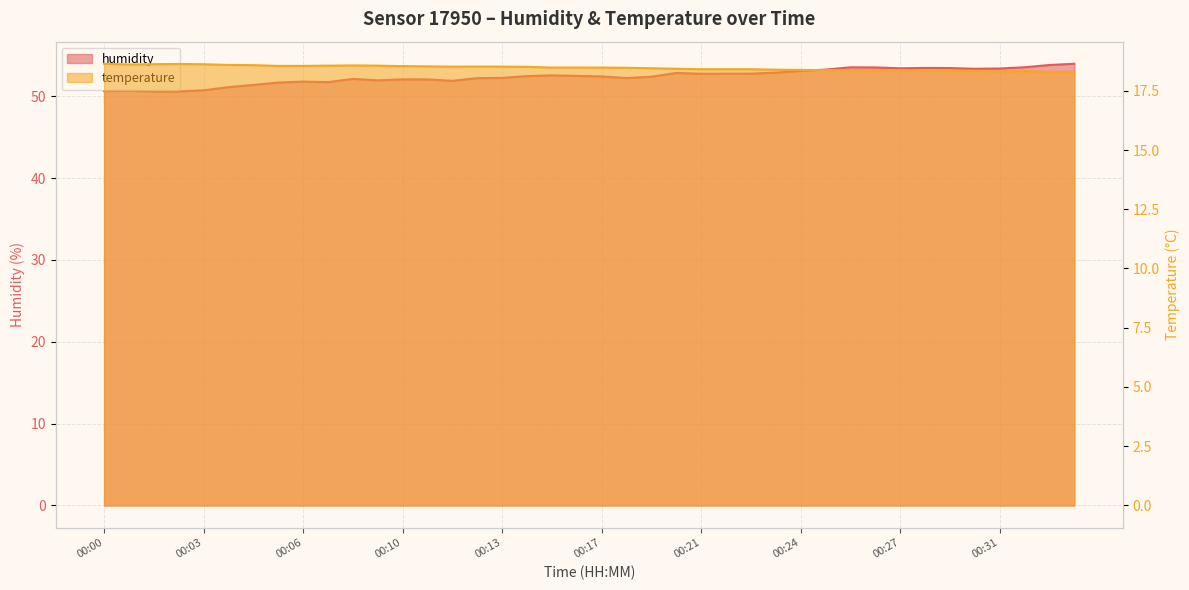

The temperature series shows 9.5 at 00:31. True or false?

False